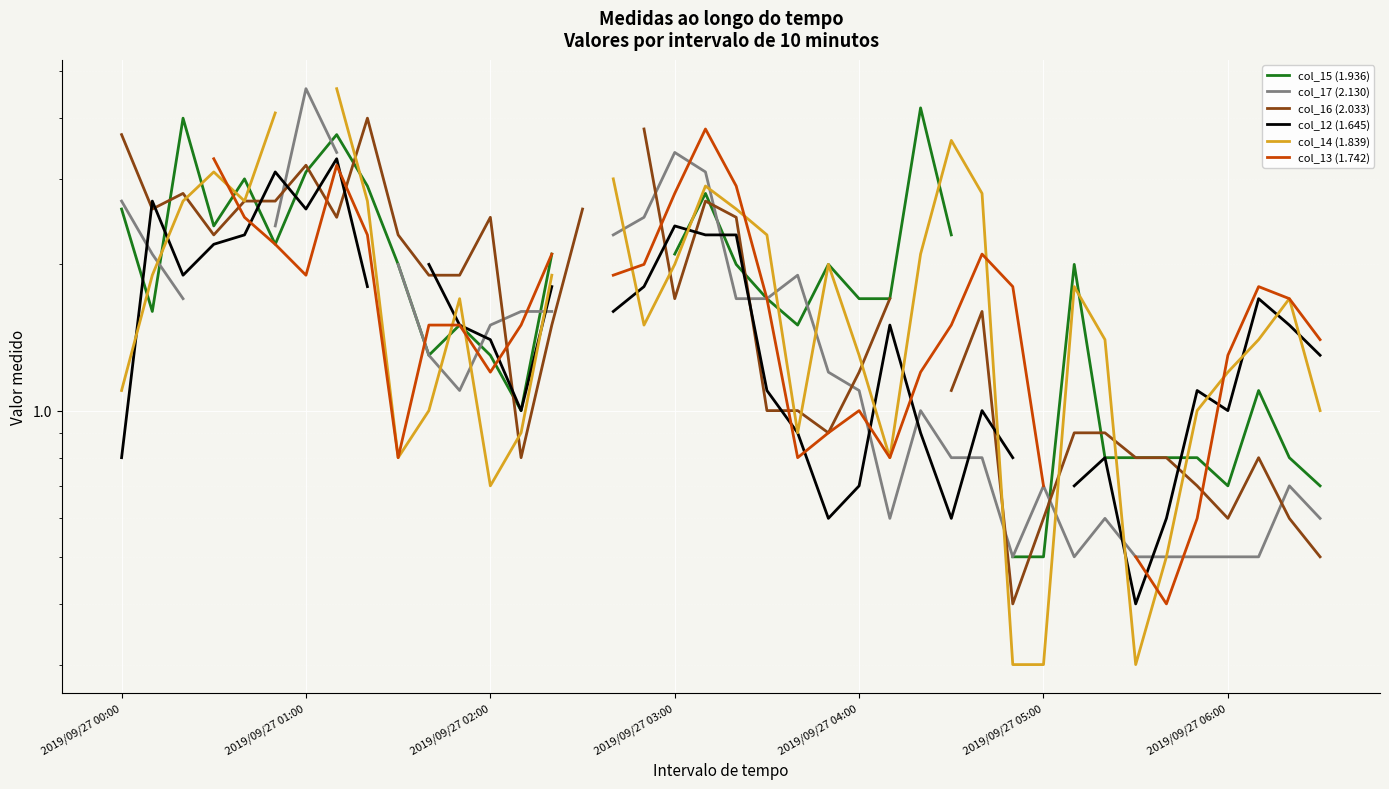

How many intersections are there between col_17 (2.130) and col_13 (1.742)?

6